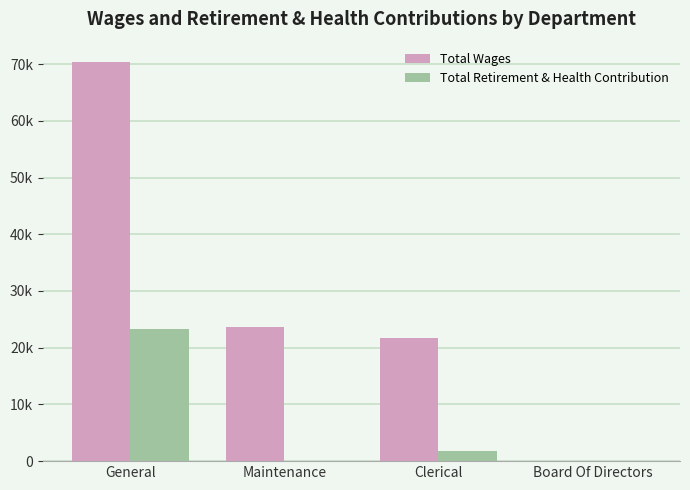

Reading left to right, list all the values displayed in this chart.

Total Wages: General=70430	Maintenance=23651	Clerical=21708	Board Of Directors=0
Total Retirement & Health Contribution: General=23297	Maintenance=0	Clerical=1777	Board Of Directors=0